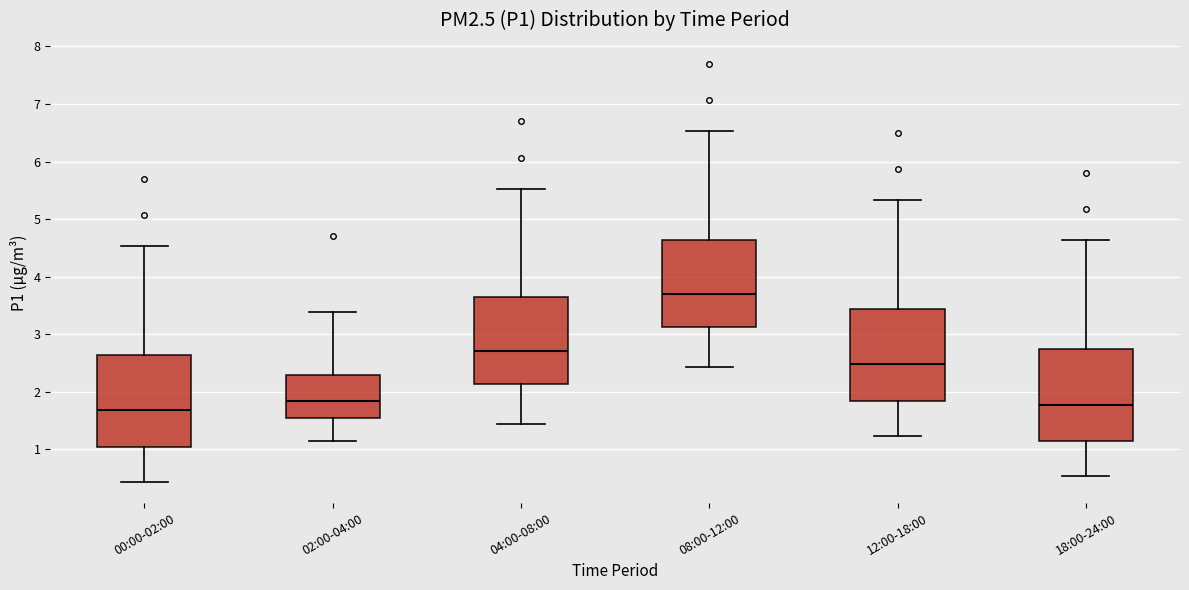

Reading left to right, transcribe this box plot: for each box, give where its median line is, the range the box spans, and where its two whiskers end, as read against the y-axis. The values are not printed on the chart, so give them approximately, as read against the axis.

00:00-02:00: median 1.7, box 1.0 to 2.6, whiskers 0.4 to 4.5
02:00-04:00: median 1.8, box 1.5 to 2.3, whiskers 1.2 to 3.4
04:00-08:00: median 2.7, box 2.1 to 3.6, whiskers 1.4 to 5.5
08:00-12:00: median 3.7, box 3.1 to 4.6, whiskers 2.4 to 6.5
12:00-18:00: median 2.5, box 1.8 to 3.4, whiskers 1.2 to 5.3
18:00-24:00: median 1.8, box 1.1 to 2.7, whiskers 0.5 to 4.6